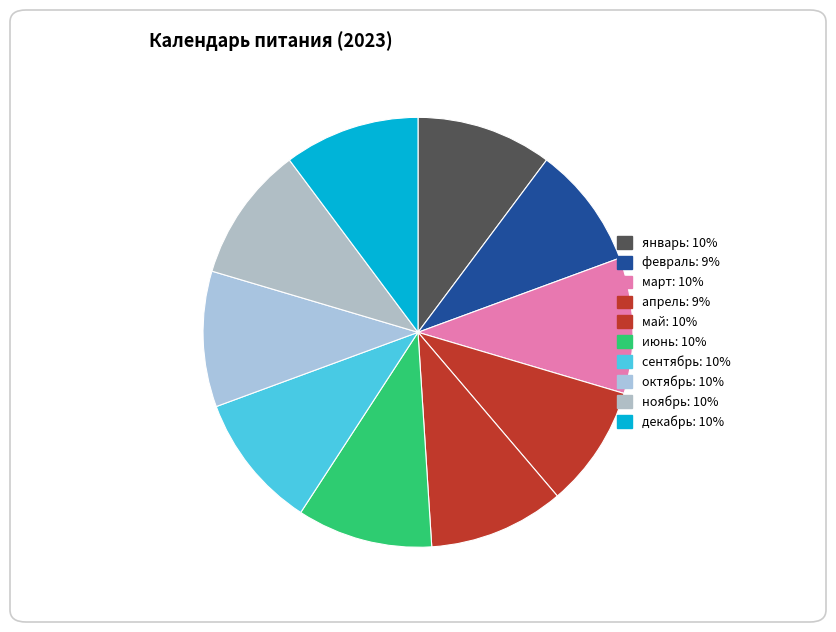

How many segments does this pie chart have?

10